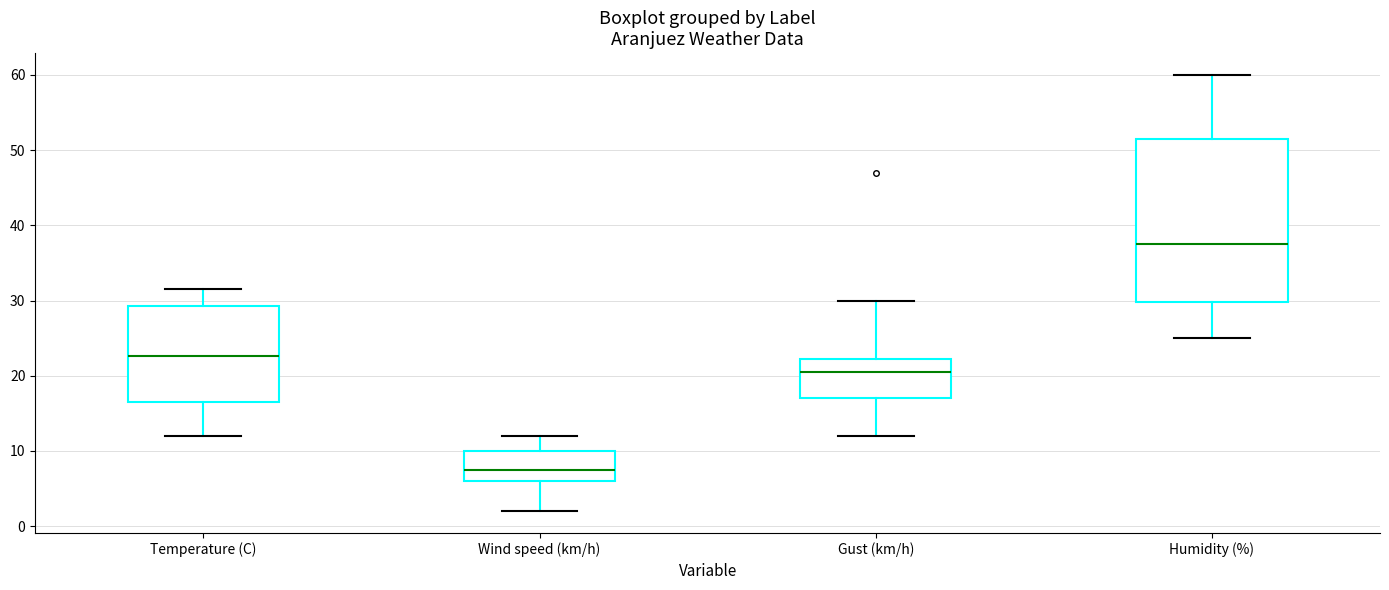

Which box is the tallest, from its lower edge to its upper edge?

Humidity (%)